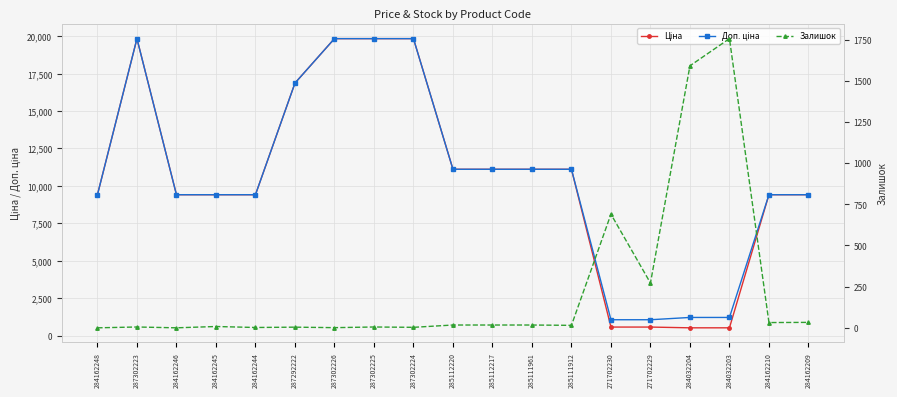

What is the value of the Залишок point at the 18th from the left?

32.0